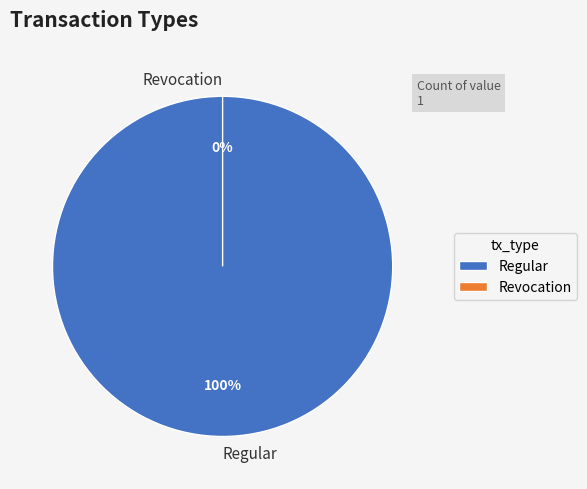

To the nearest percent, what is the combined percentage of Revocation and Regular?

100%